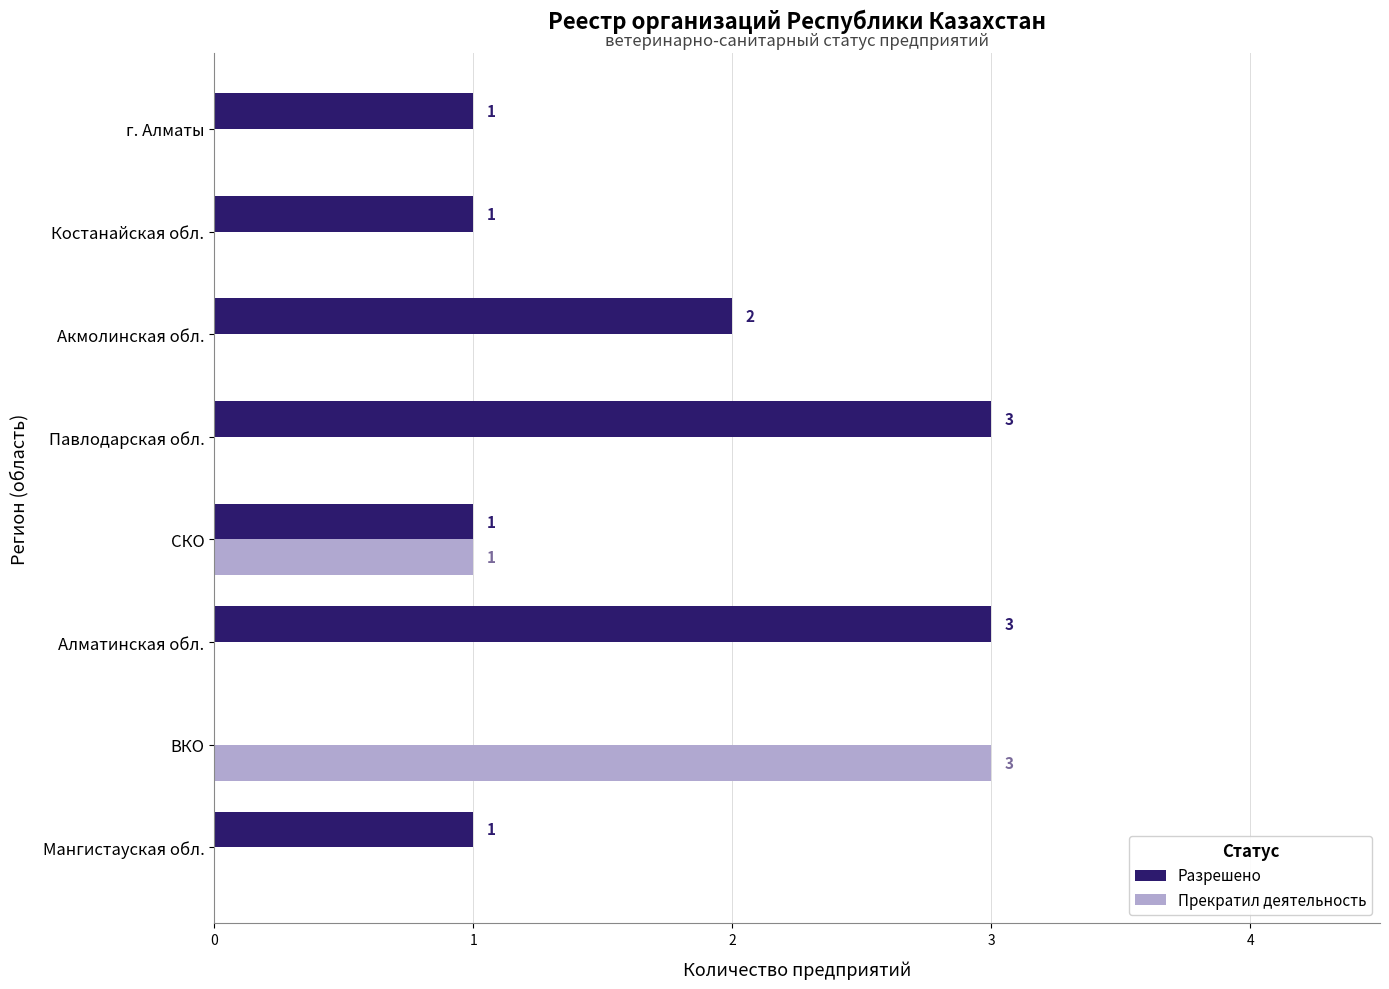

What is the total value across all series at Алматинская обл.?

3